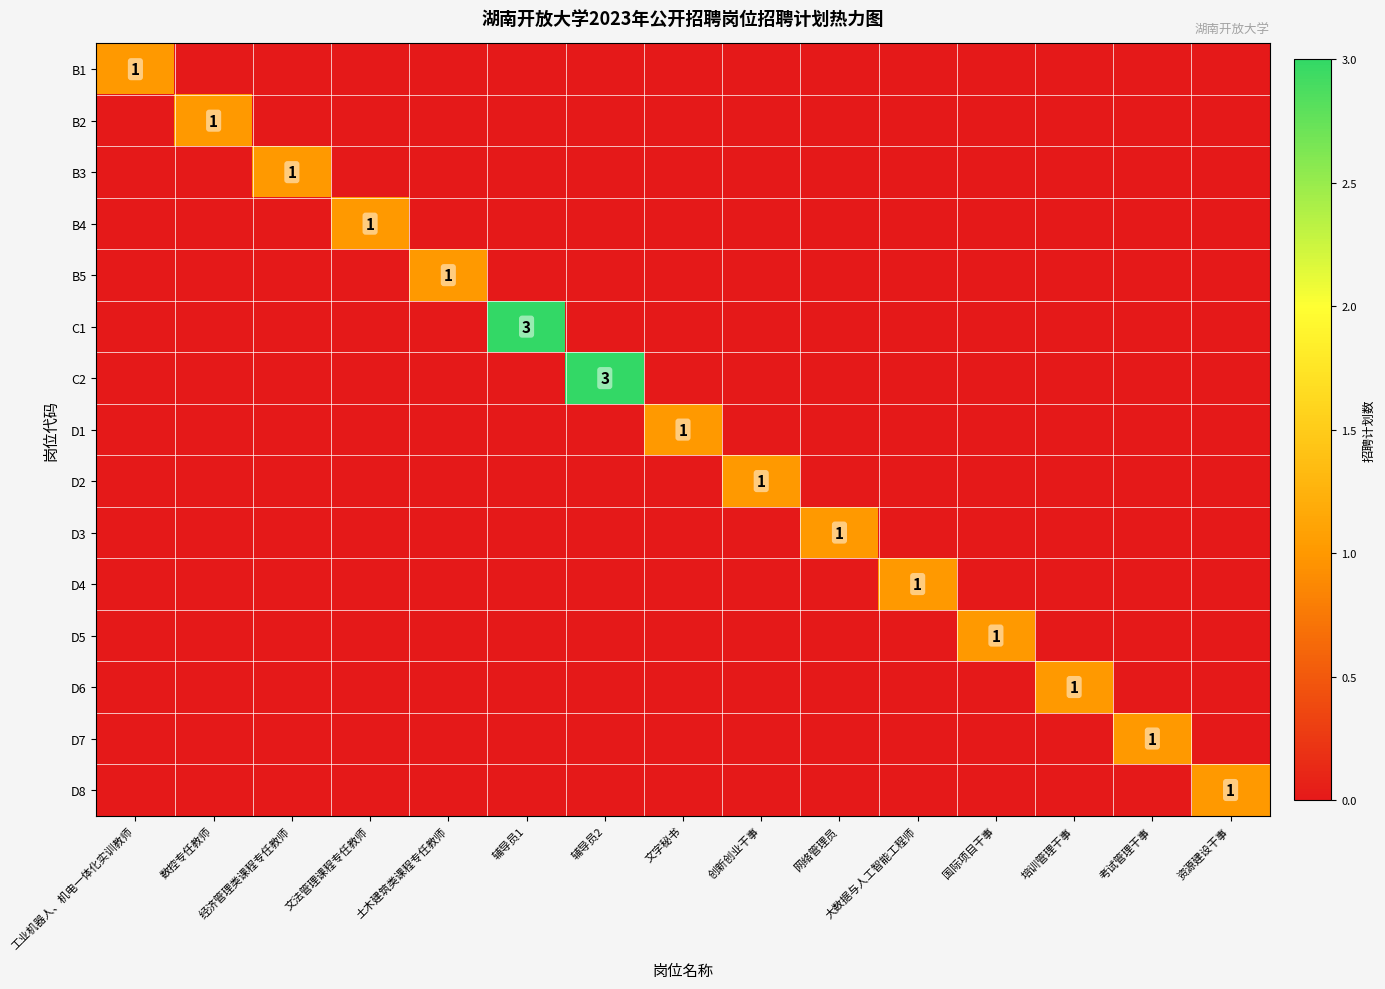

What is the spread (max minus min) of values at 辅导员1?

3